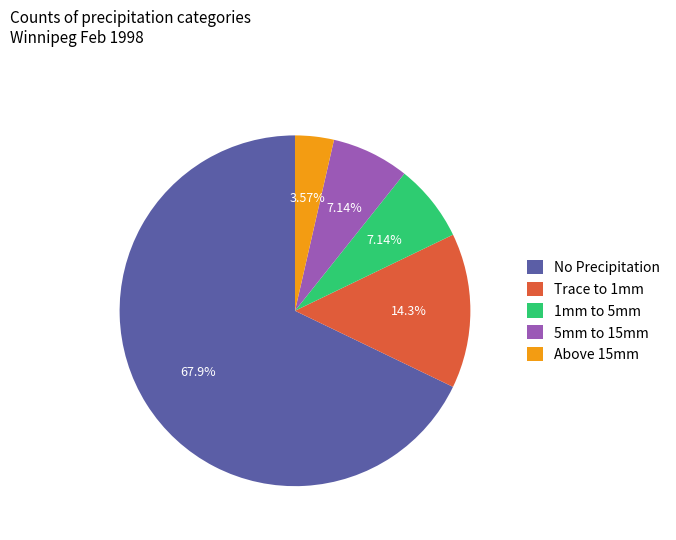

Which slice is the largest?

No Precipitation